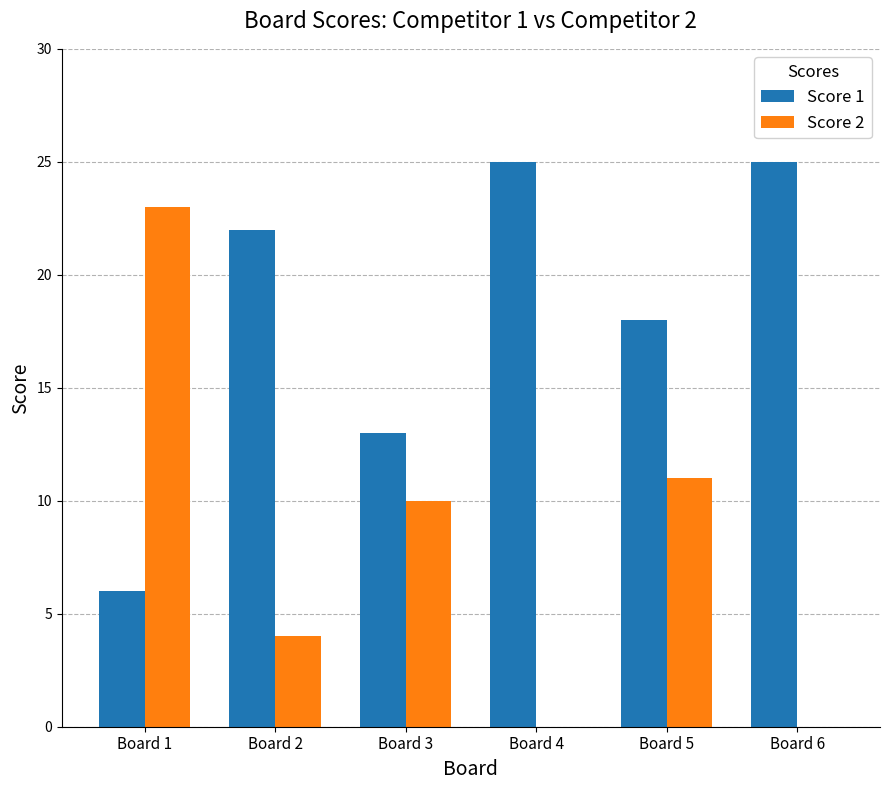

How many distinct data groups are displayed?

2